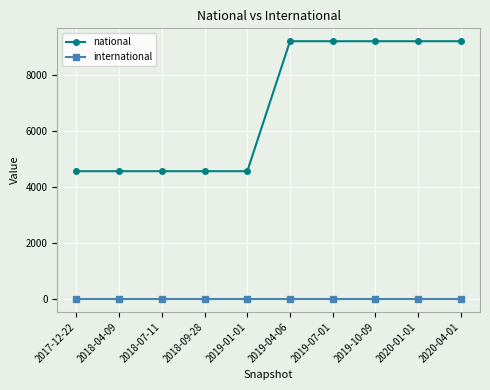

At 2019-01-01, list the series in order from smallest to largest.

international, national